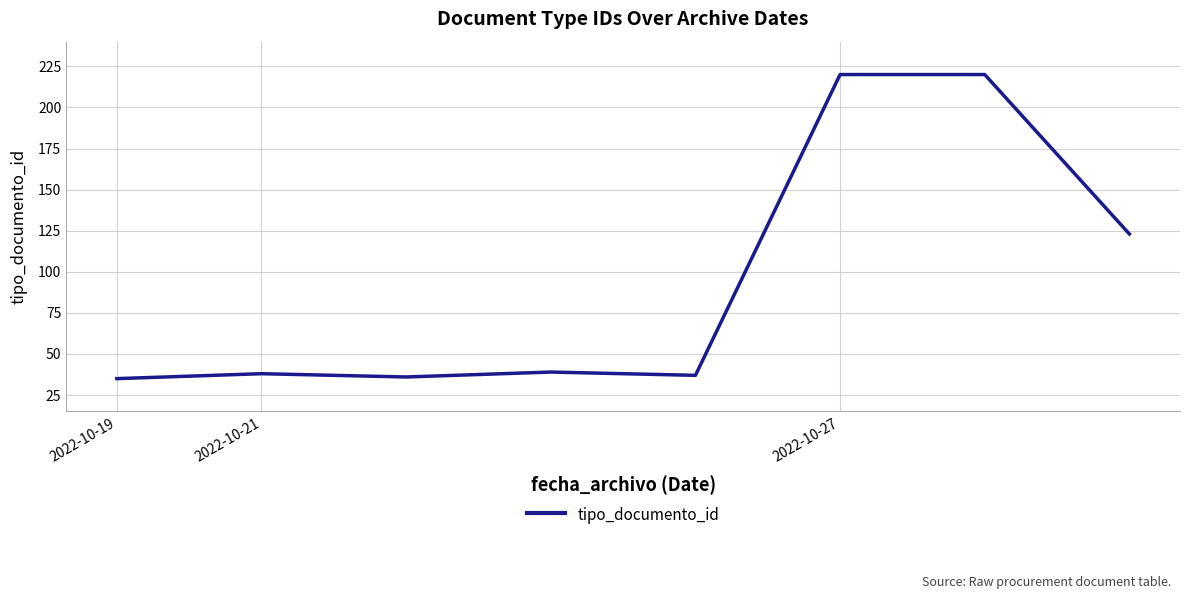

What is the minimum value shown in the chart?

35